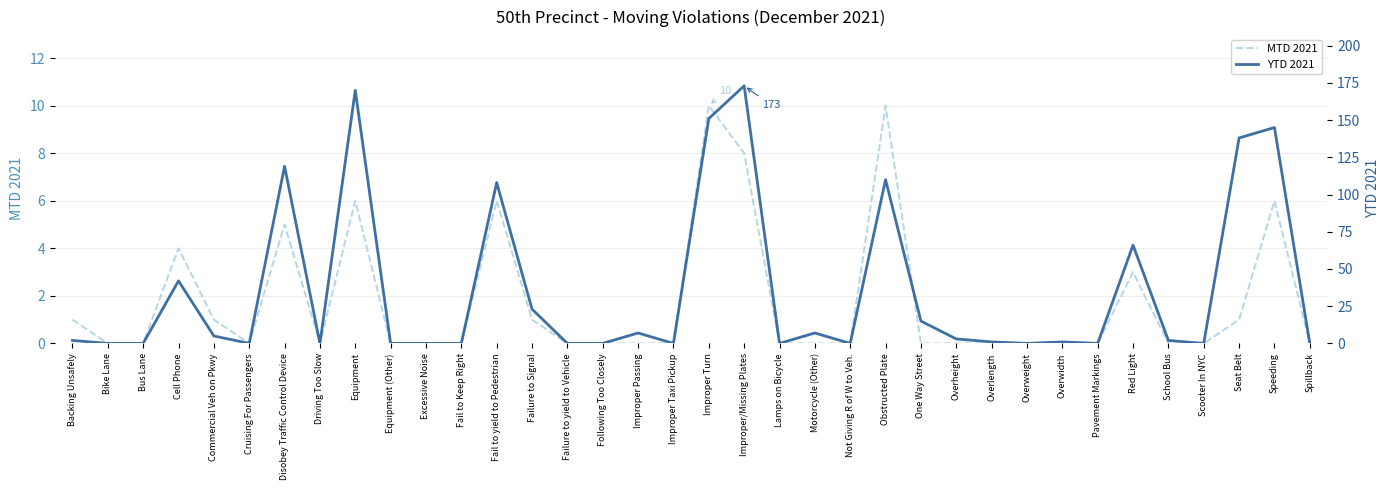

How many MTD 2021 values are between 0 and 3?

28